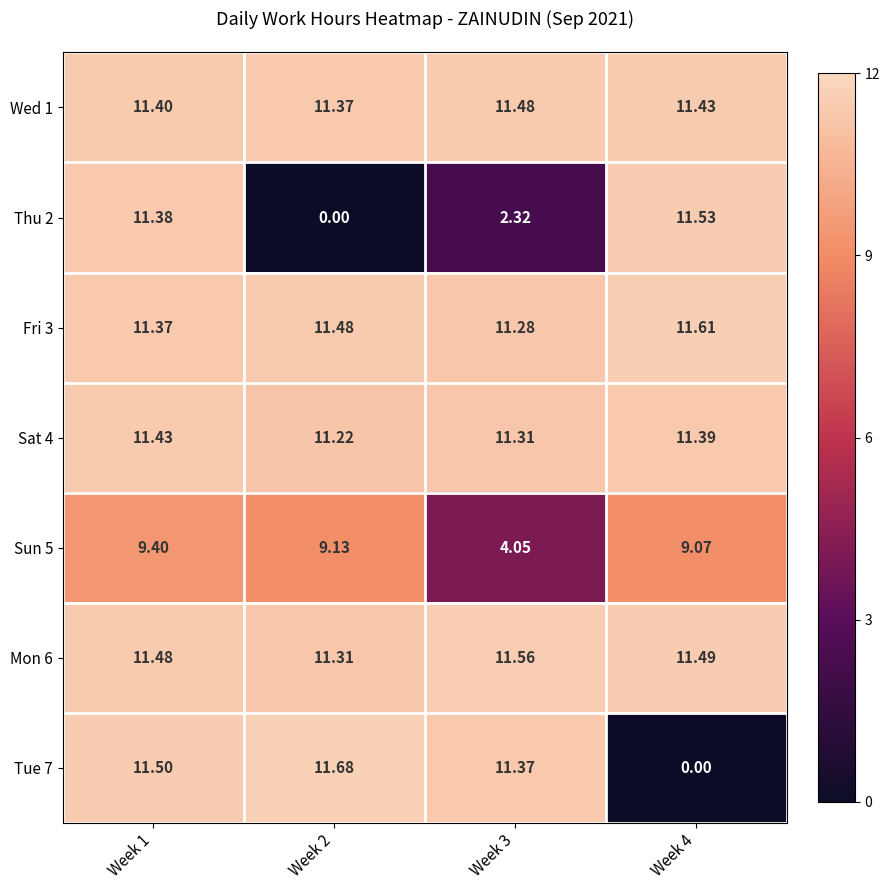

Is the value of Thu 2 at Week 3 greater than the value of Fri 3 at Week 3?

No